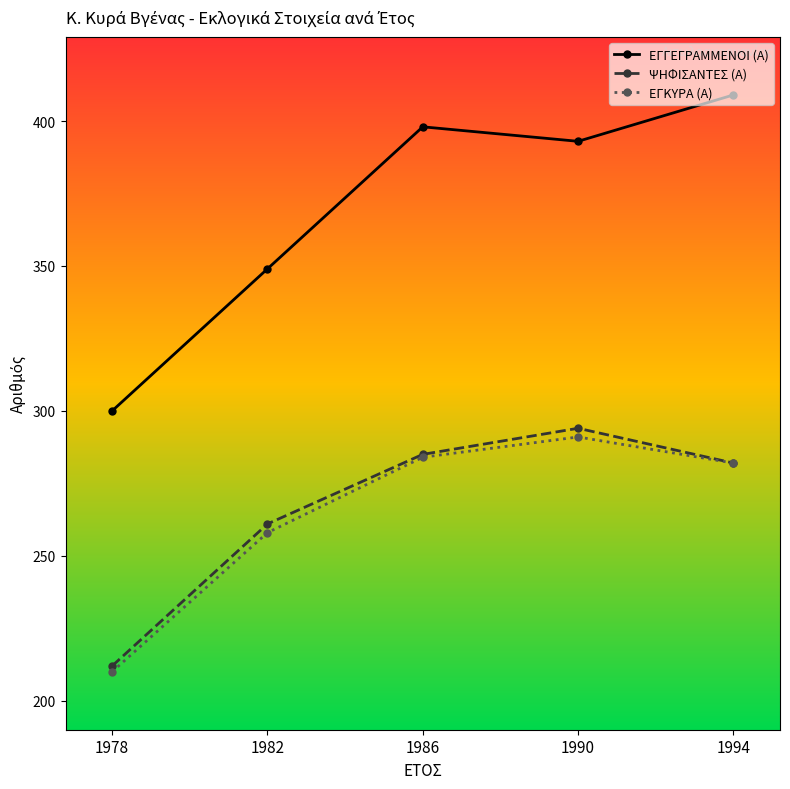

What is the total value across all series at 1982?

868